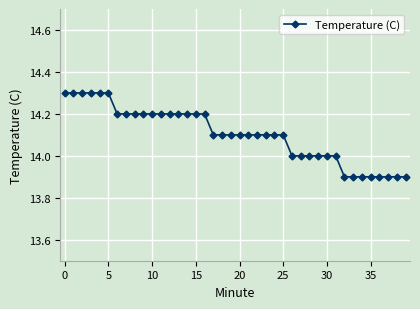

What is the minimum value shown in the chart?

13.9